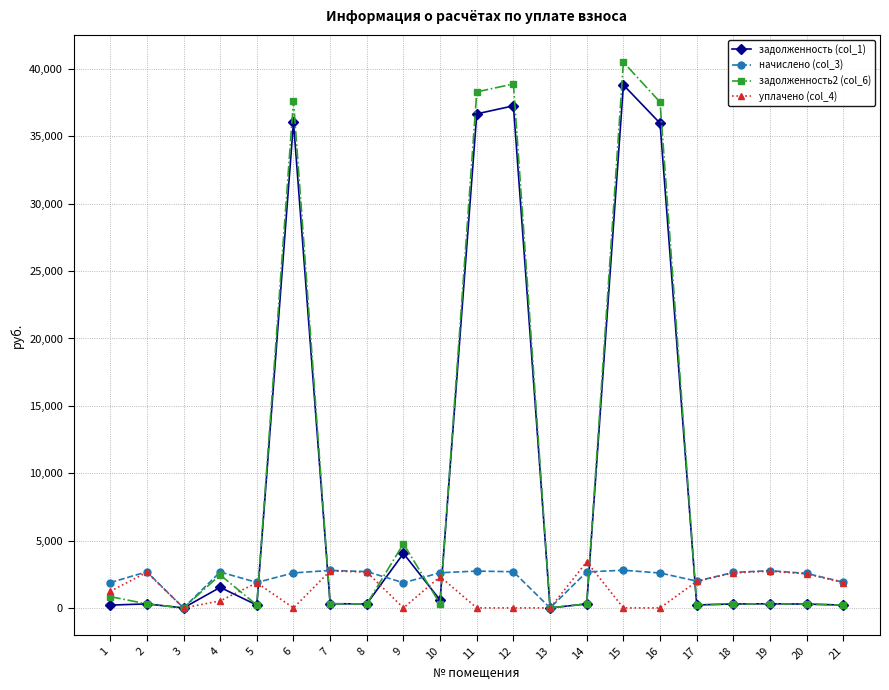

Which series has the largest range (max minus min)?

задолженность2 (col_6)